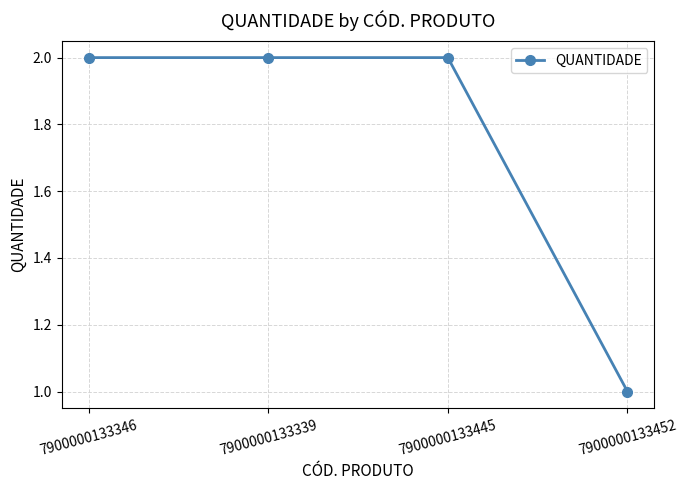

What is the sum of the values at 7900000133346 and 7900000133339?

4